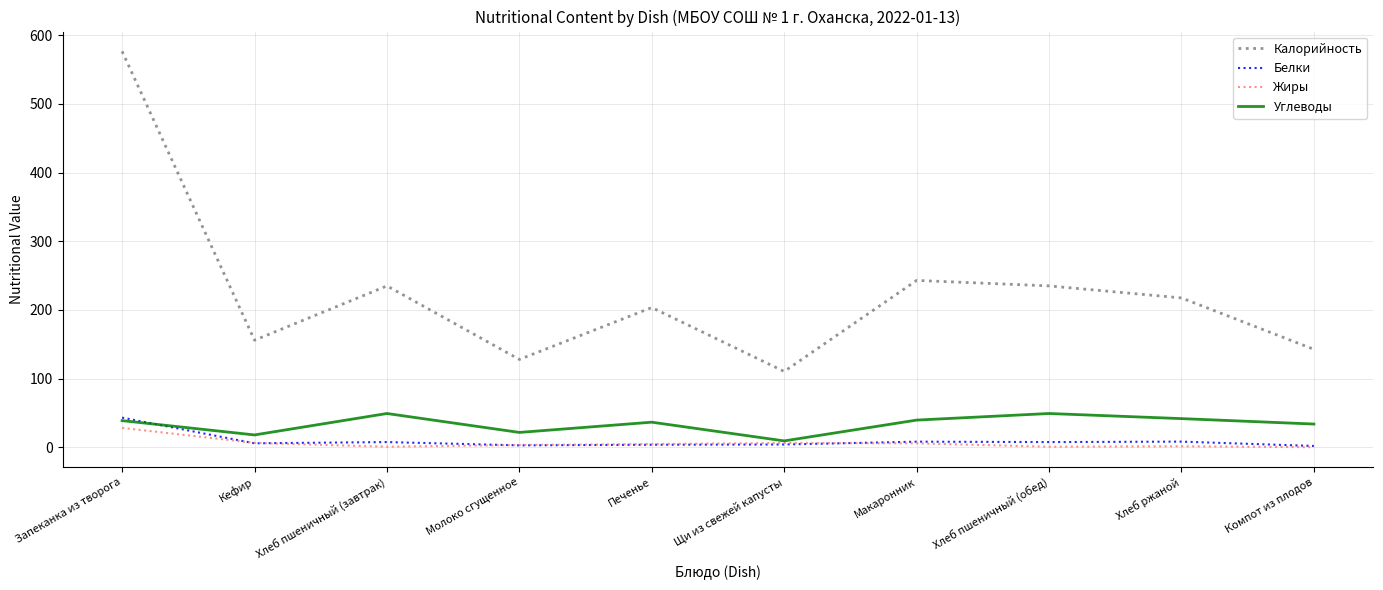

What is the sum of the Калорийность values at Хлеб пшеничный (обед) and Макаронник?

478.0